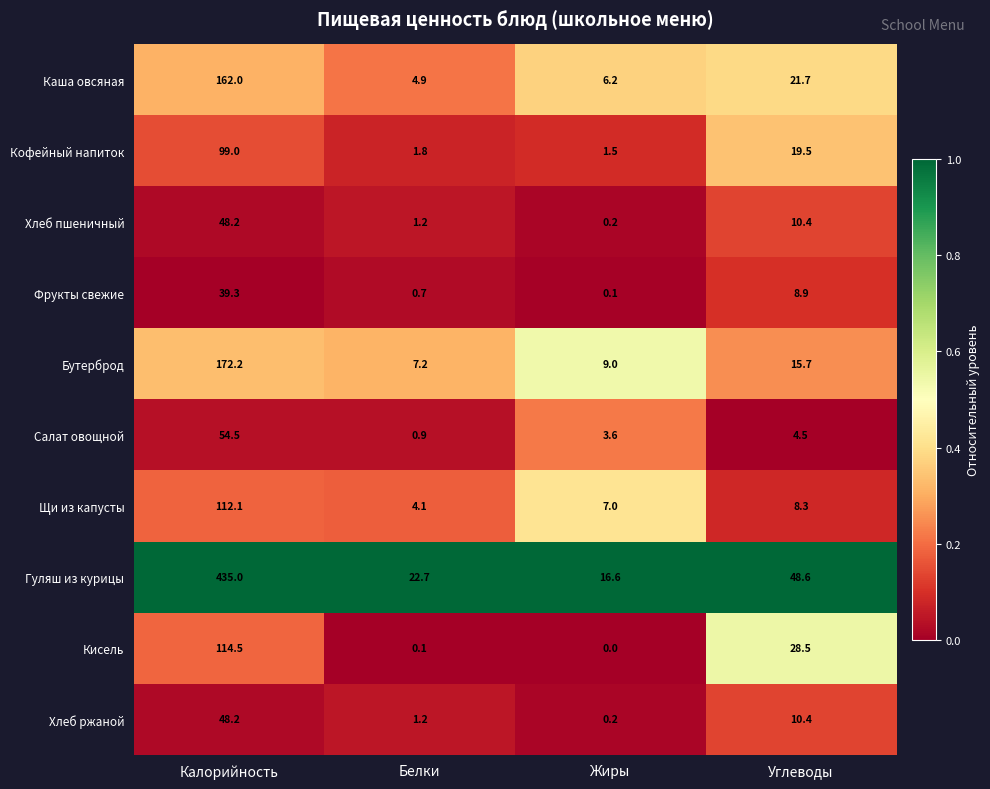

What is the approximate value of Щи из капусты at Жиры?

7.0